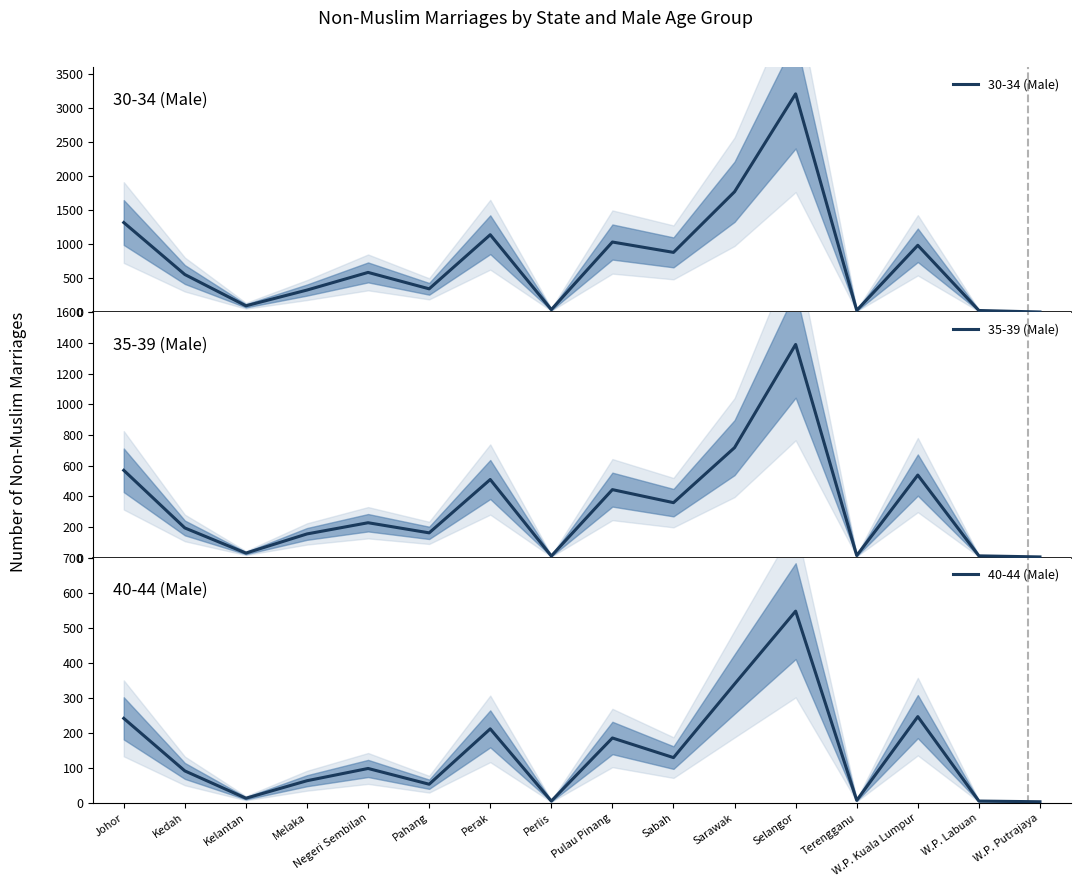

Is the value of 30-34 (Male) at Selangor greater than the value of 40-44 (Male) at Kelantan?

Yes